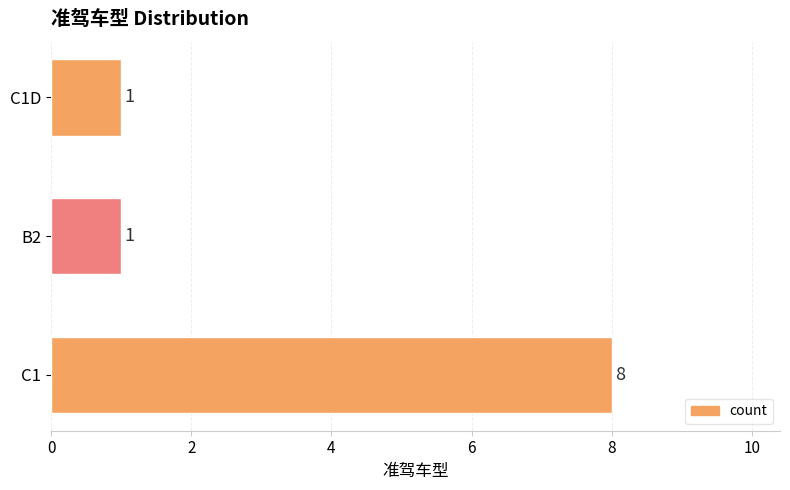

What is the difference between the maximum and second lowest values?

7